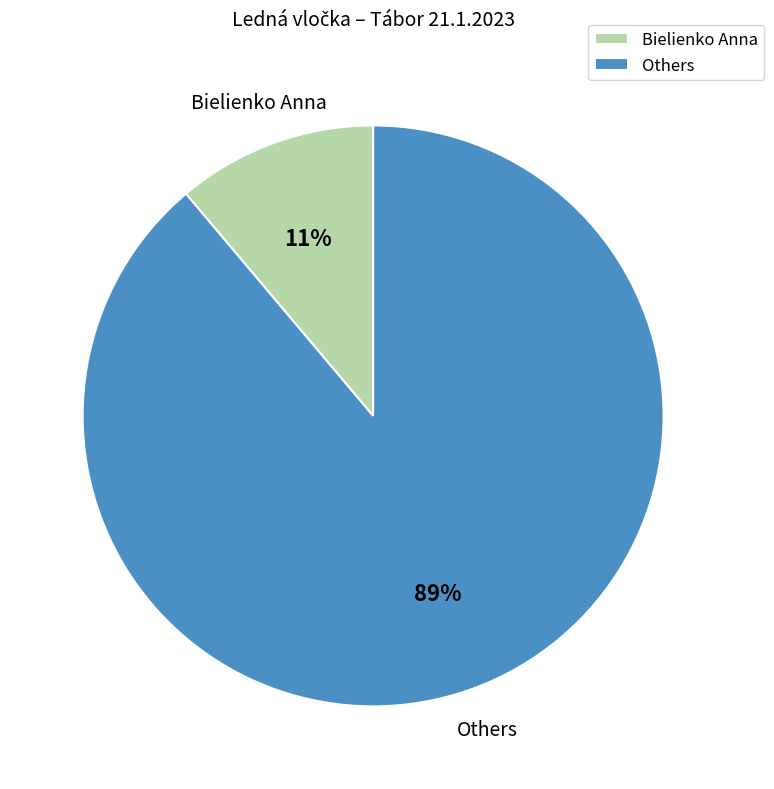

What is the smallest slice in the pie chart?

Bielienko Anna